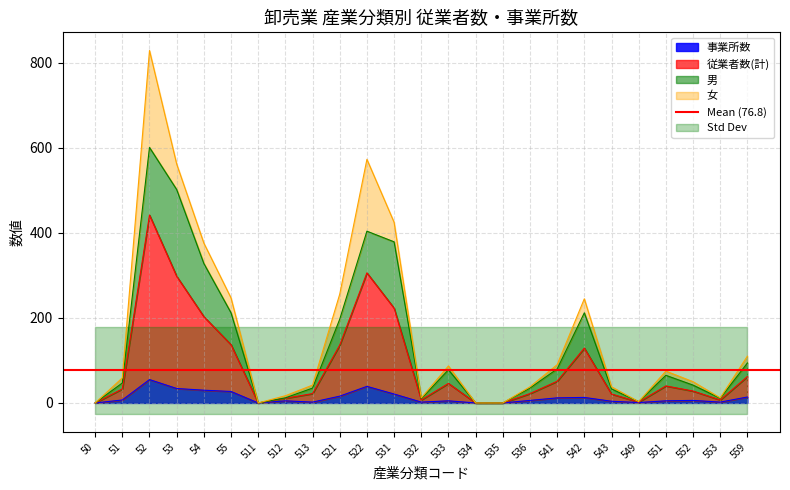

True or false: 事業所数 has a value of 4 at 543.

True